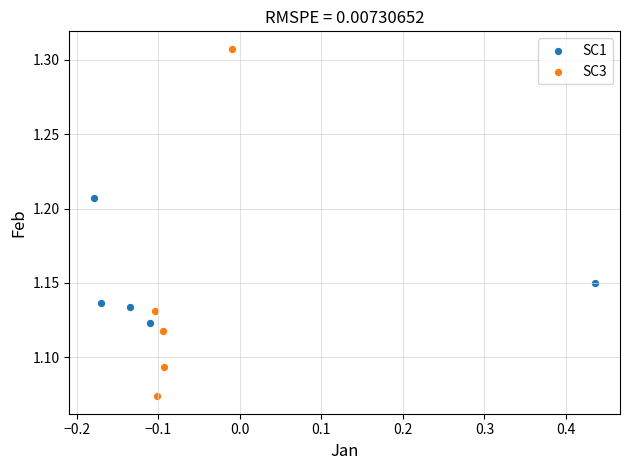

Which series has the largest Y range (max minus min)?

SC3